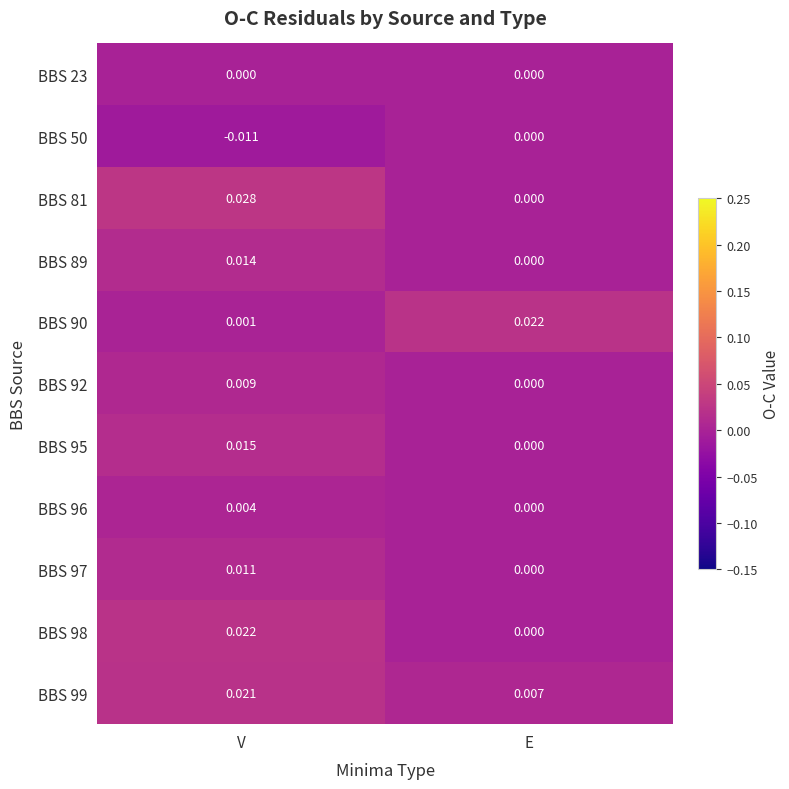

Where is BBS 96 nearest to the value 0?

E